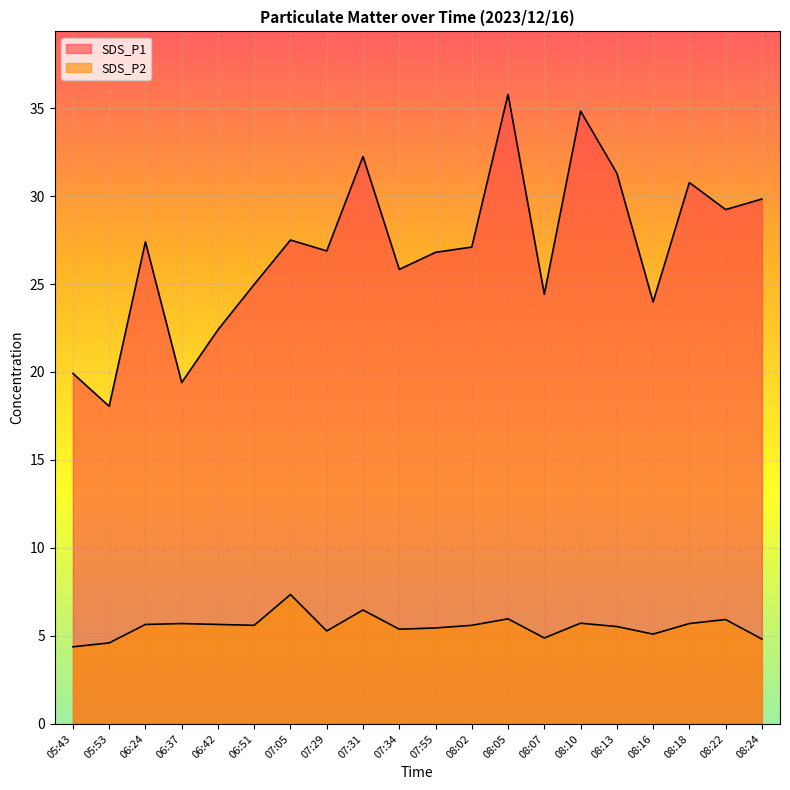

Which series changed the most between 06:51 and 07:34?

SDS_P1